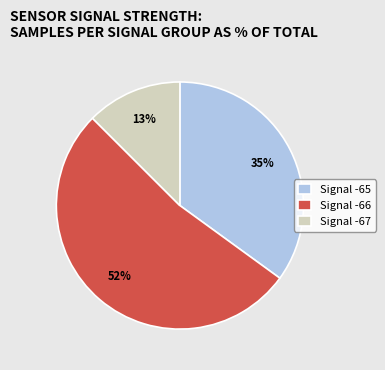

True or false: Signal -67 accounts for 25% of the total.

False